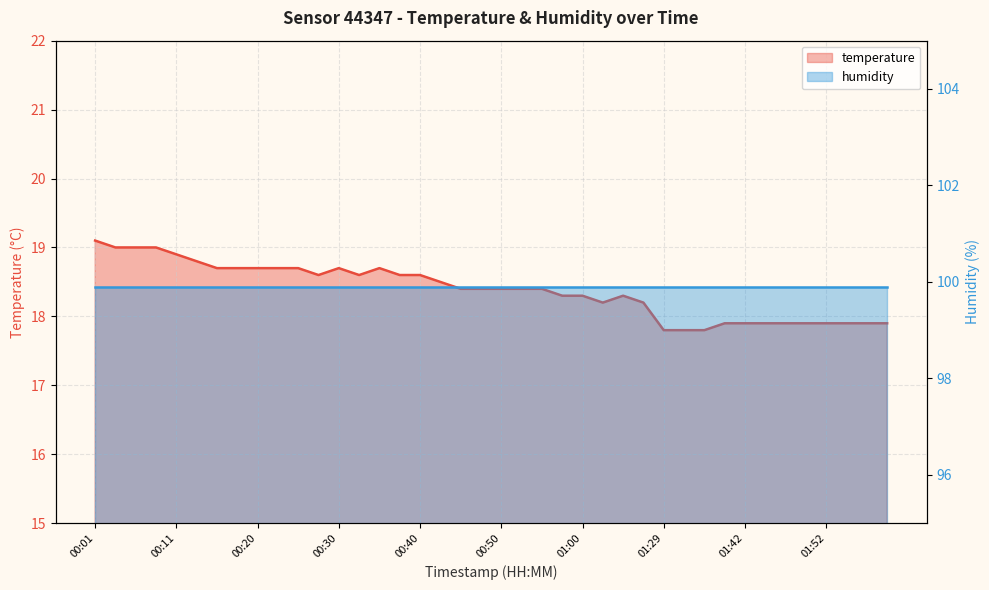

True or false: the data shows 18.4 at 00:52.

True